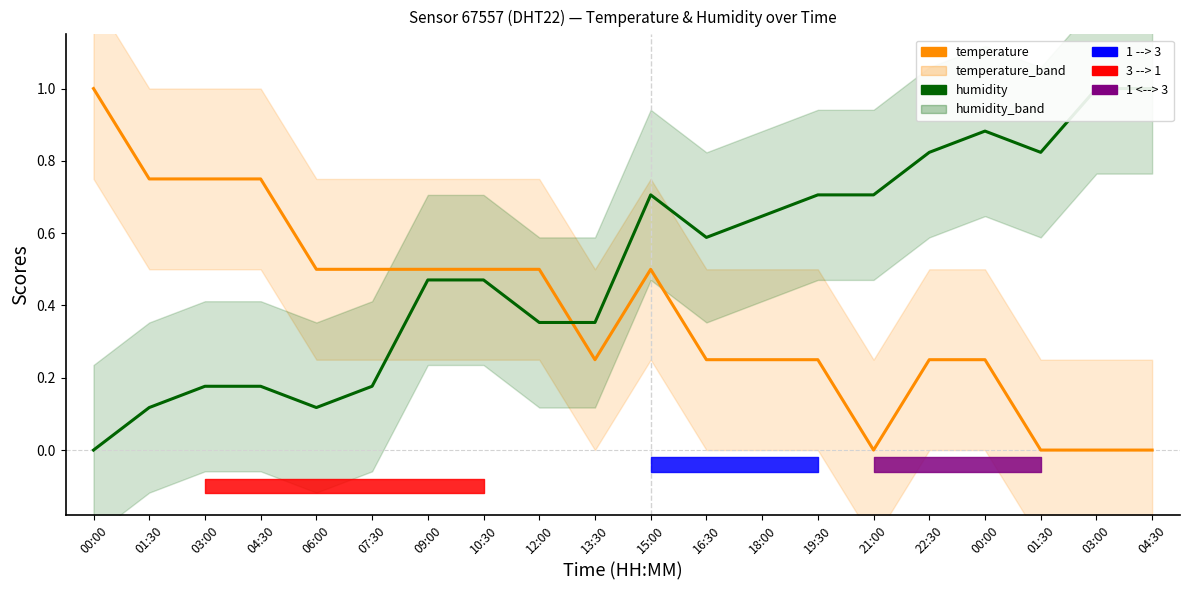

Between 16:30 and 21:00, which is larger?

16:30